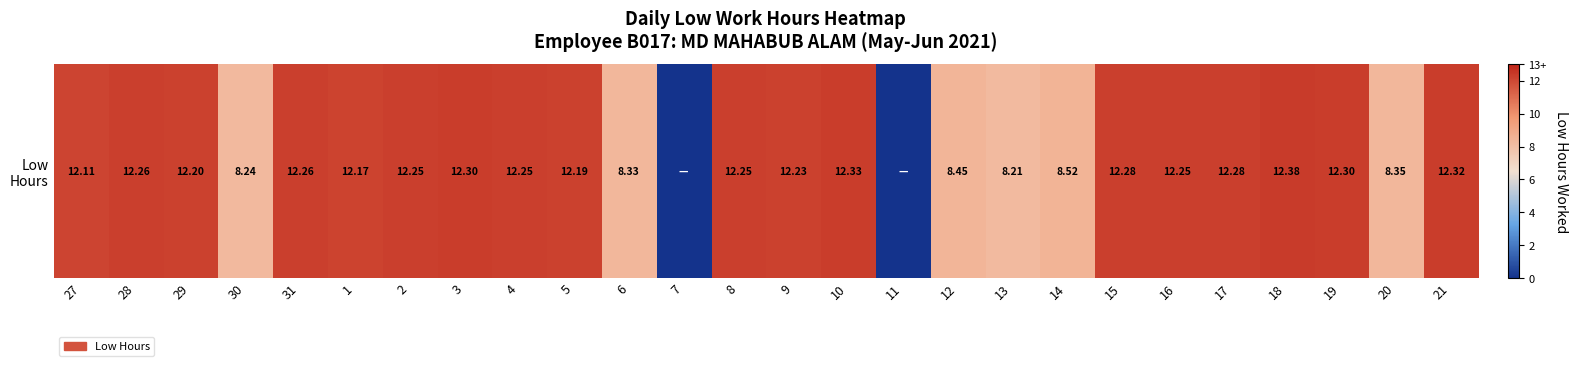

How many data points are less than 12?

8